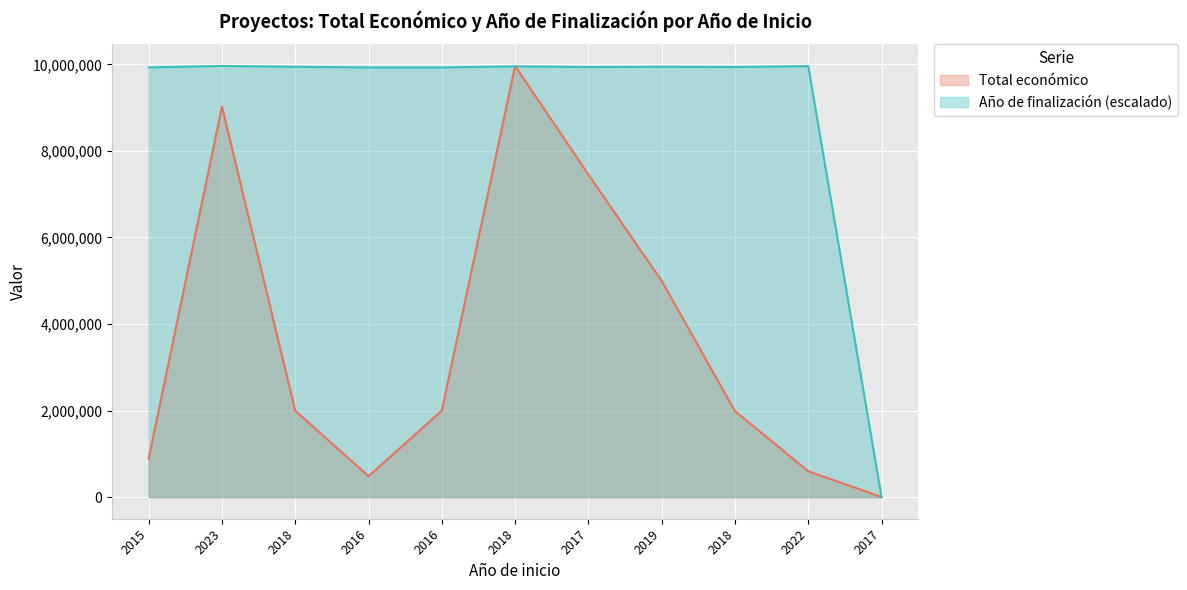

After their last crossing, which series has the higher values: Total económico or Año de finalización?

Total económico